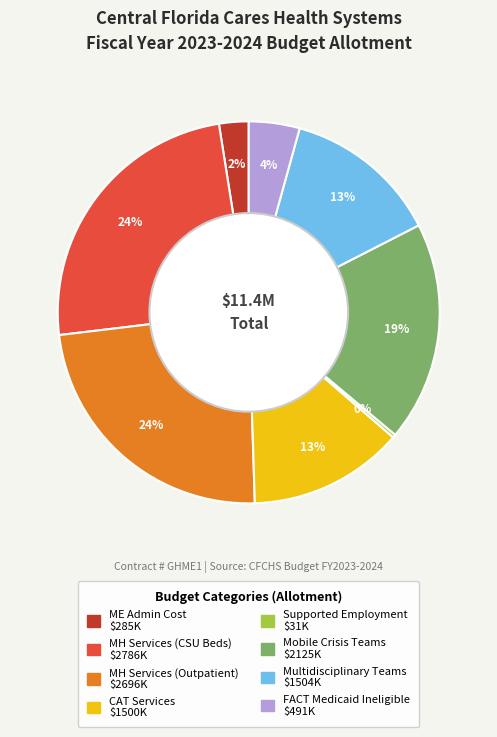

To the nearest percent, what is the average slice percentage?

12%